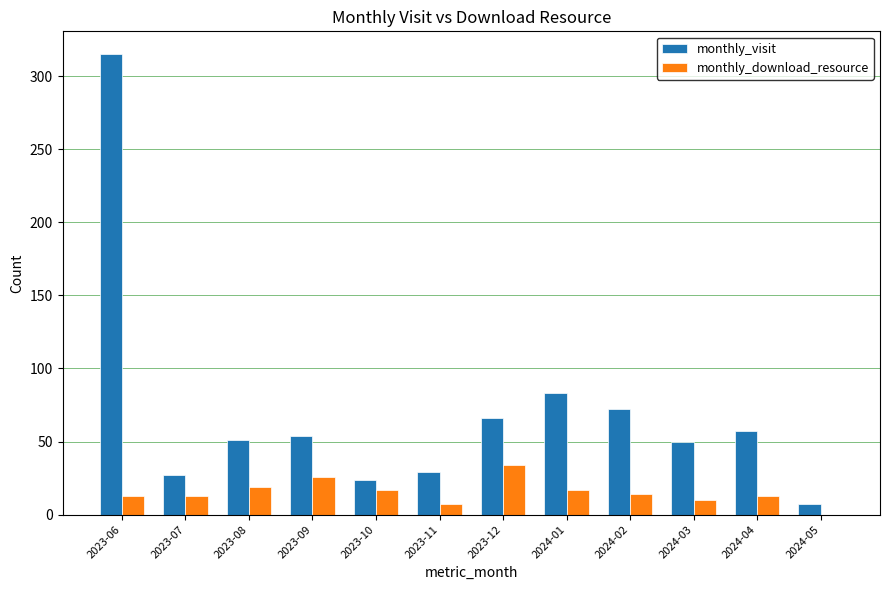

Count the number of categories in the chart.

12